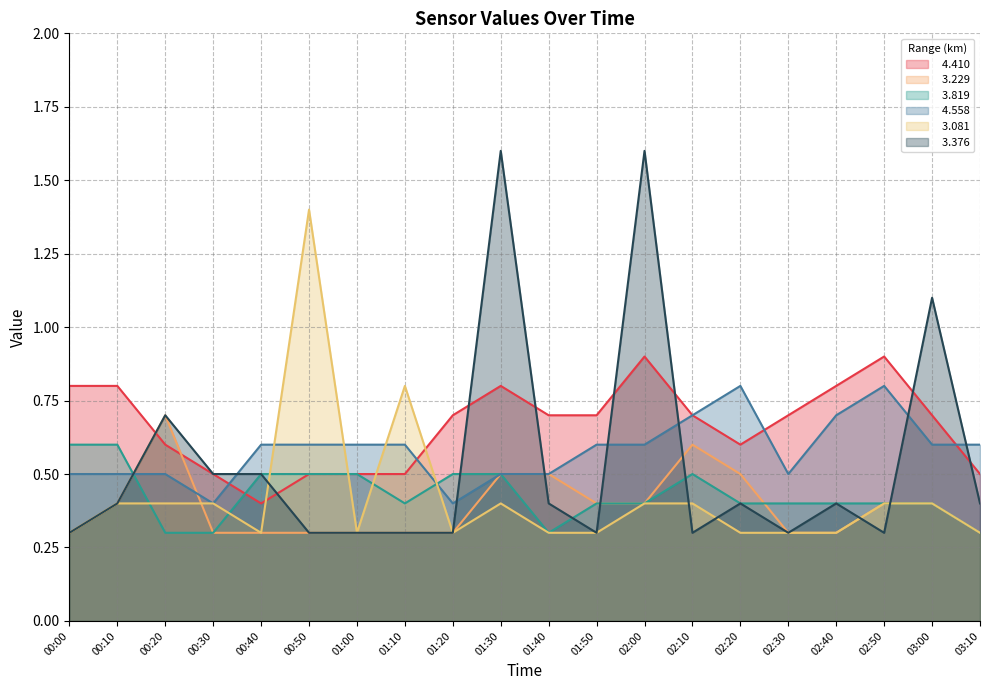

What are all the series names shown in the legend?

  4.410,   3.229,   3.819,   4.558,   3.081,   3.376